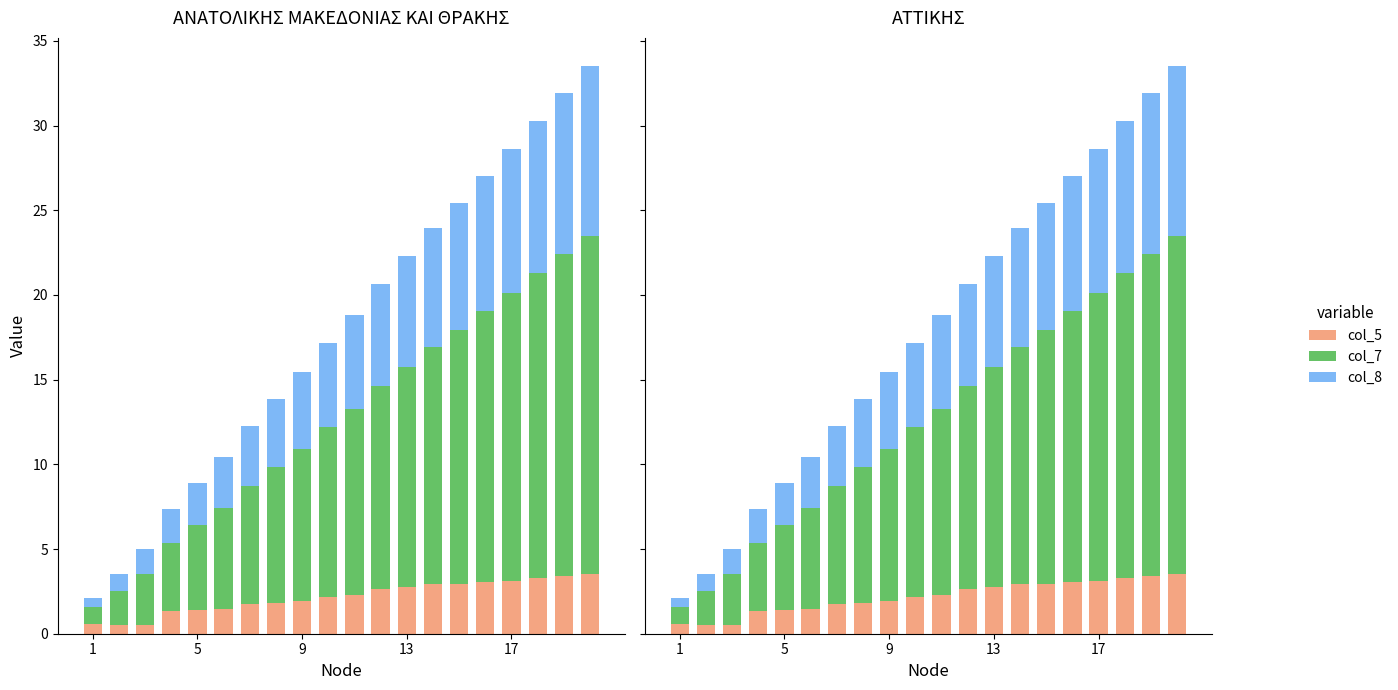

How many bars are there in each group?

3